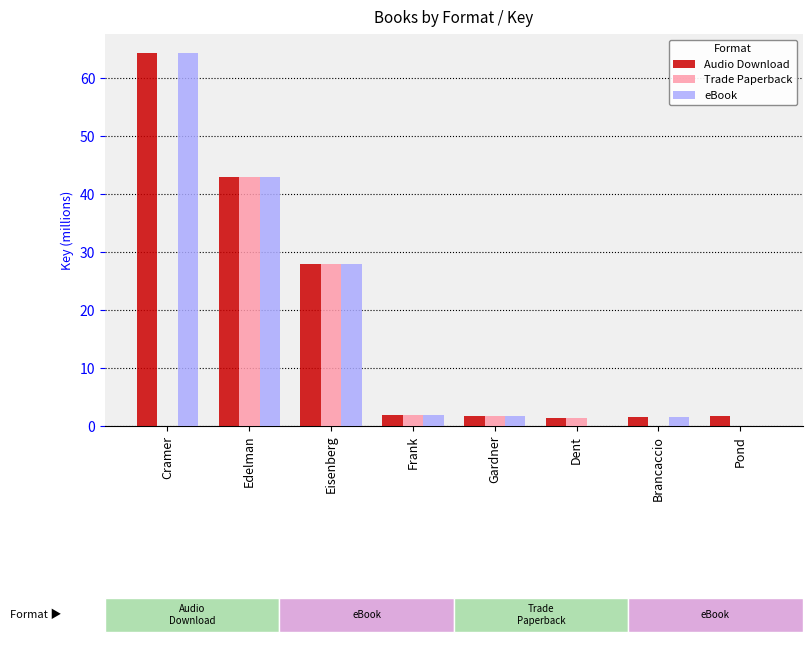

How many positive values does the eBook series have?

6